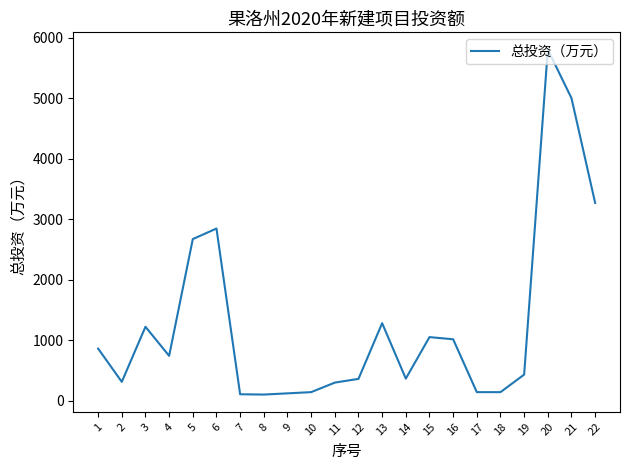

At which category does the data reach its first local peak?

3